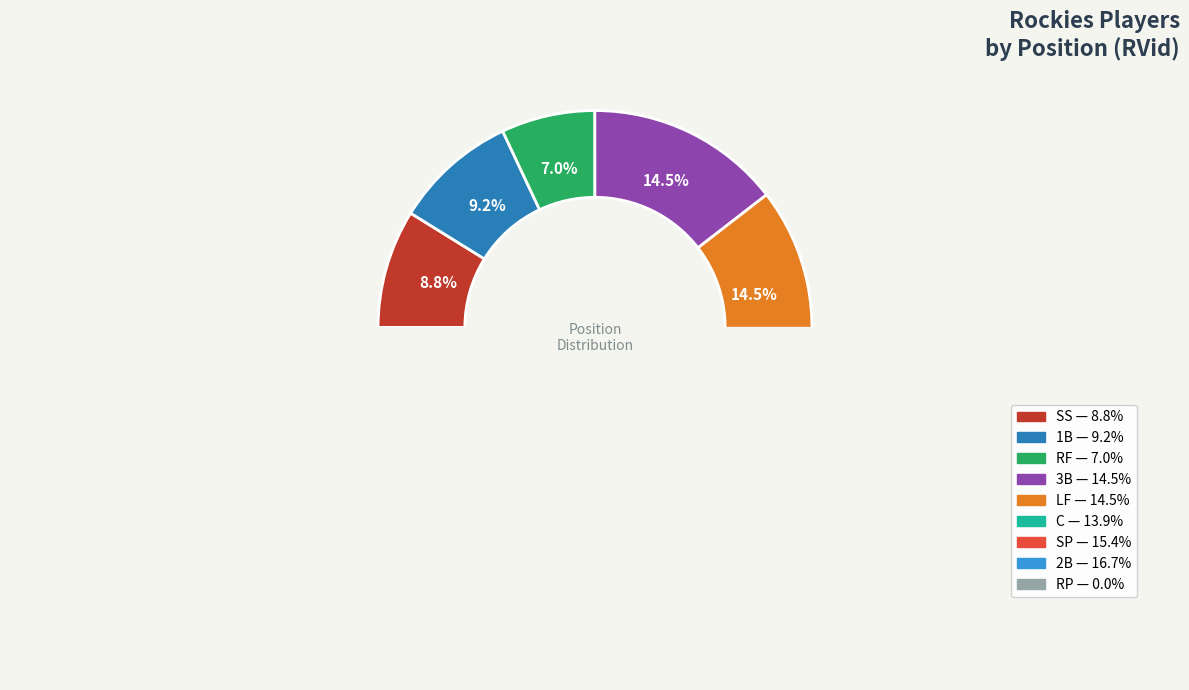

Between SS and RP, which is larger?

SS